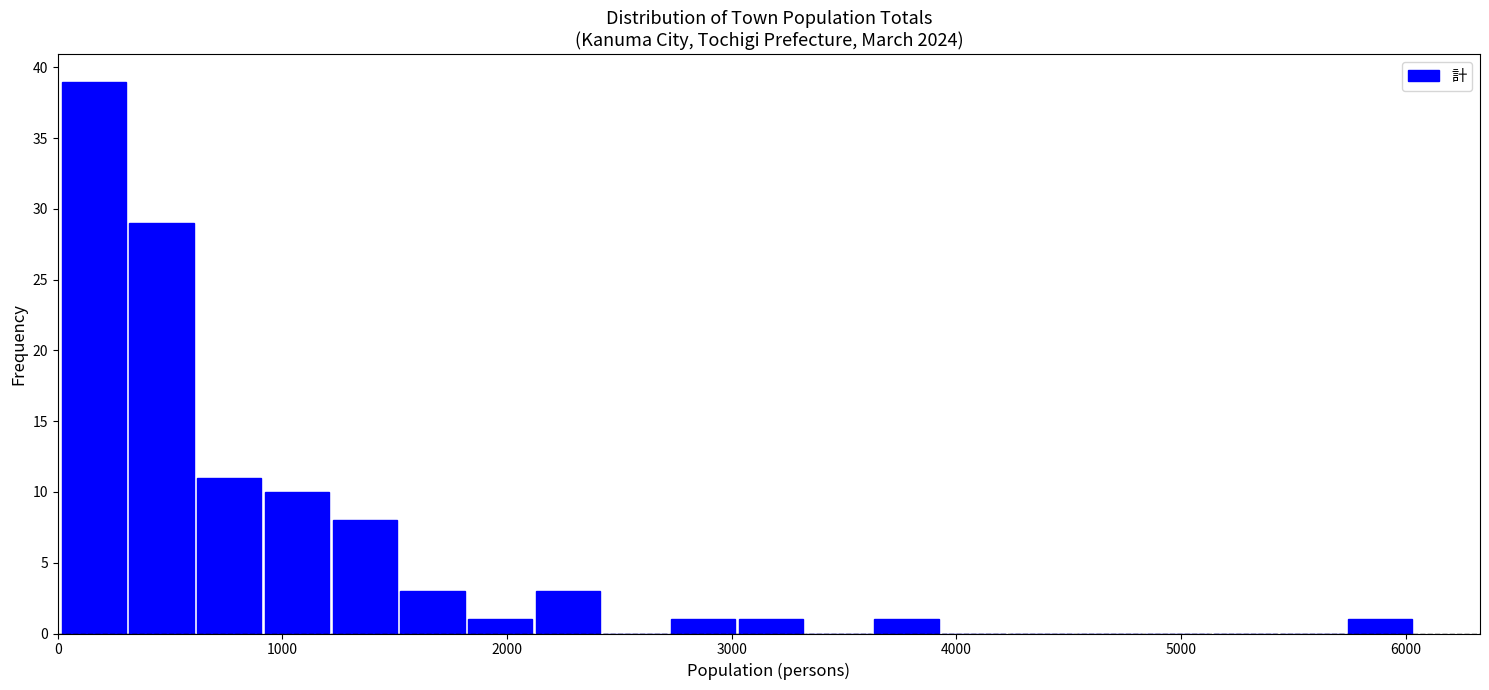

Read against the x-axis, roughly where is the centre of the tallest bar?

200